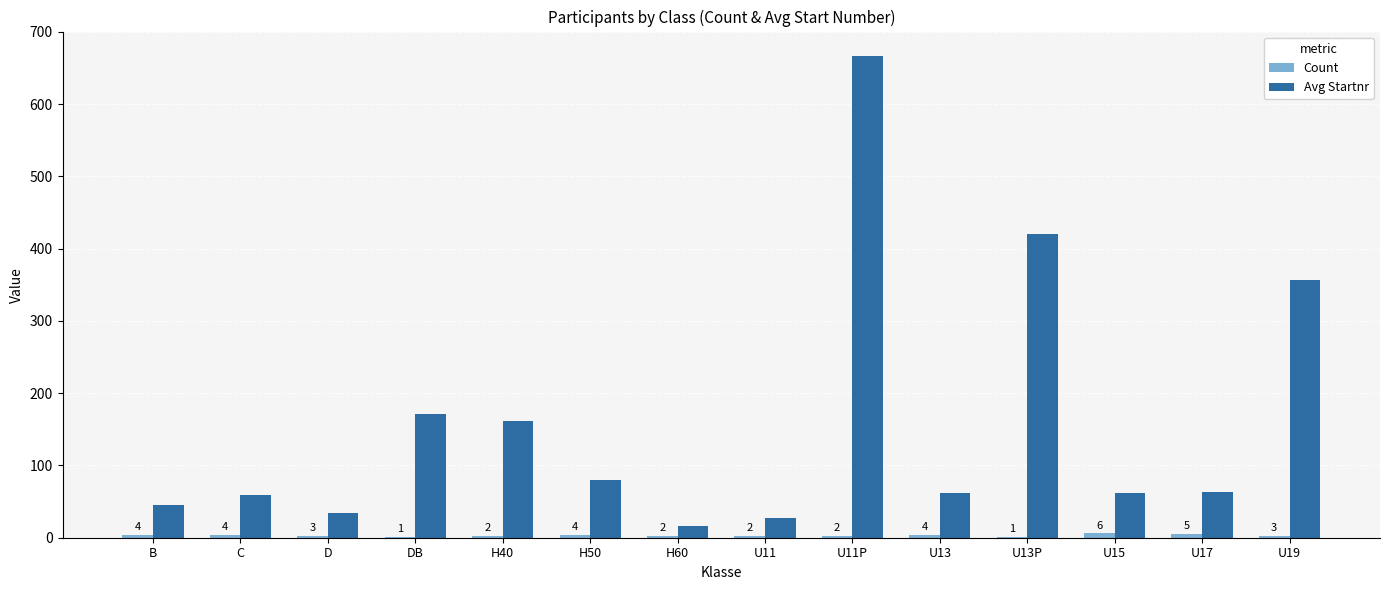

At which category is the sum across all series the highest?

U11P